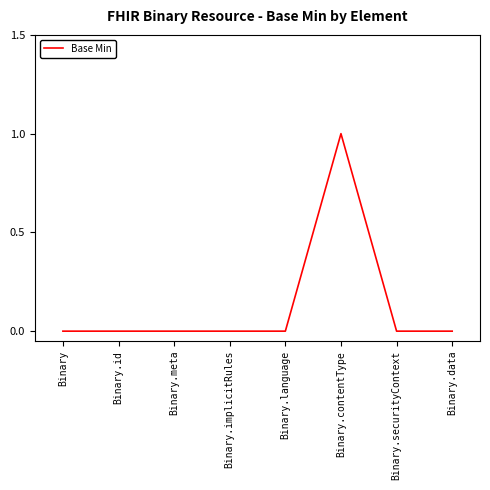

What is the difference between the maximum and minimum values?

1